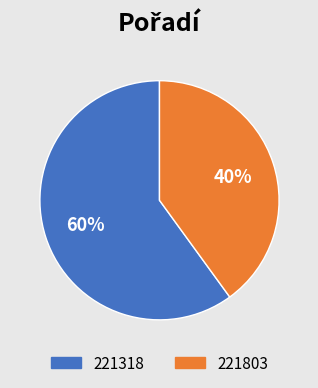

What percentage is the 221803 slice, to the nearest percent?

40%